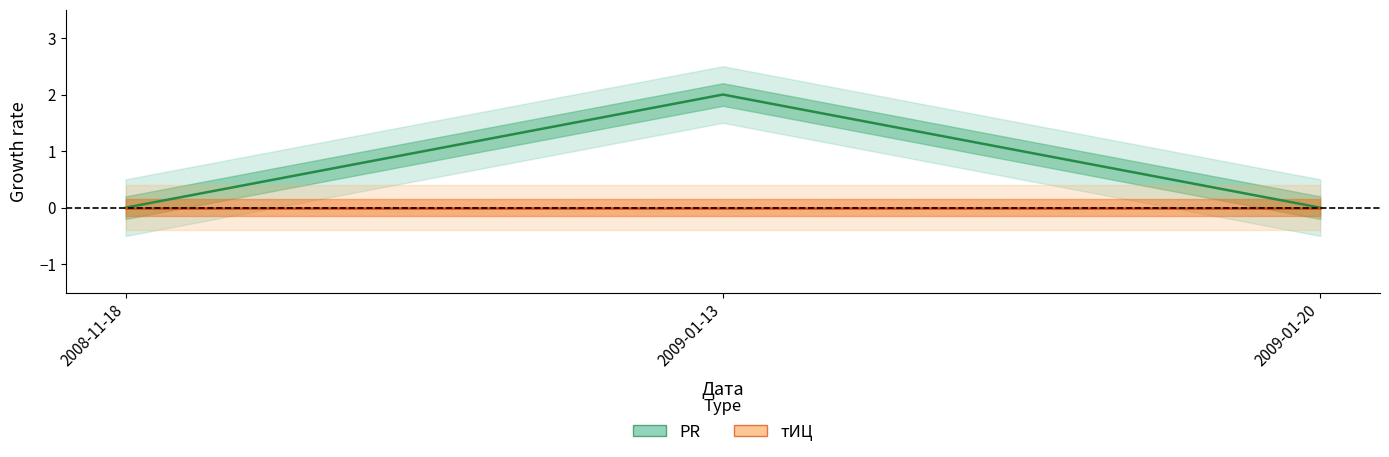

True or false: the data shows 0 at 2008-11-18.

True